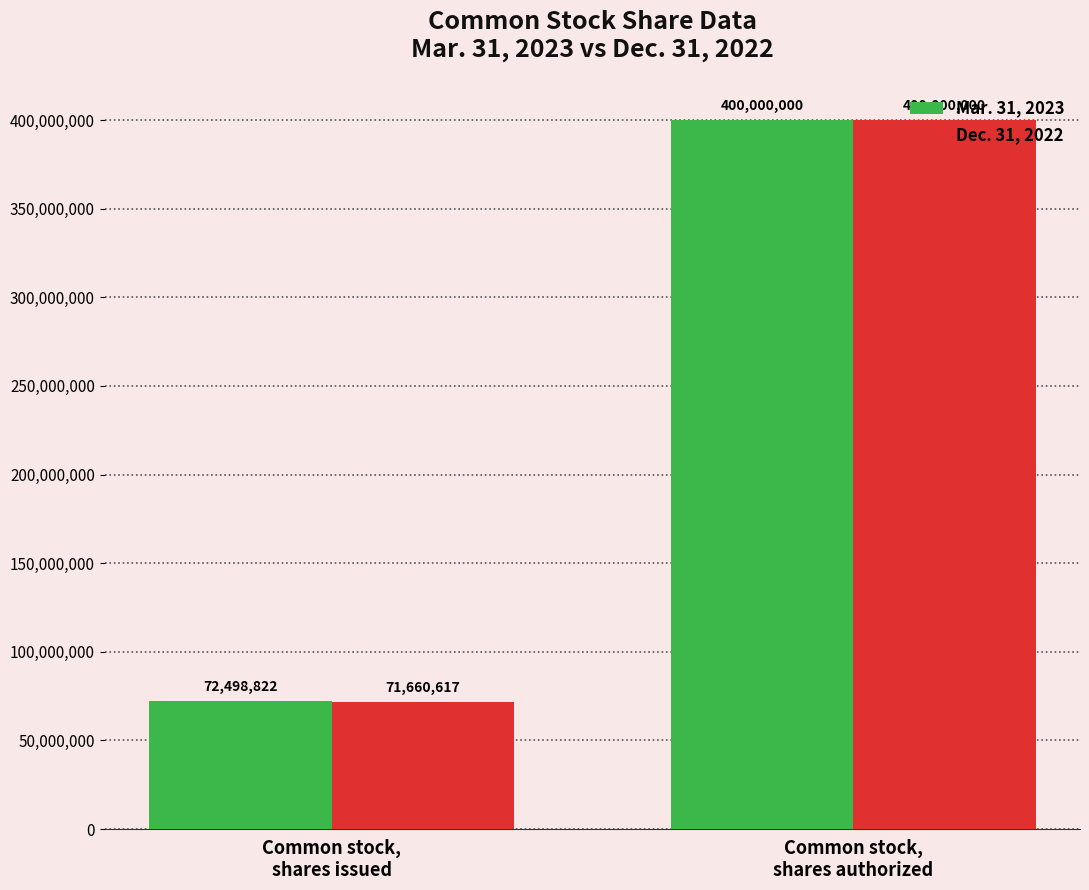

Which label corresponds to the largest value in the chart?

Common stock,
shares authorized